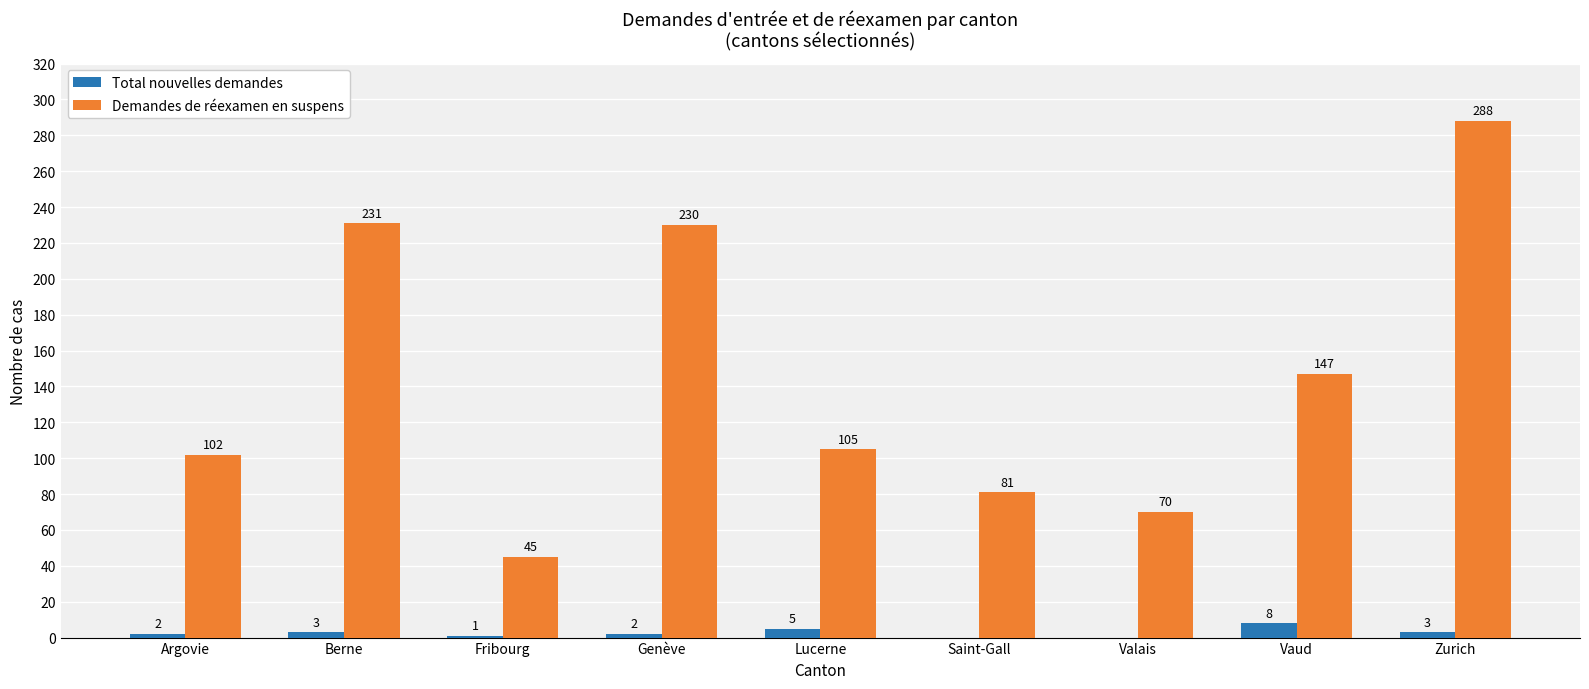

What is the sum of all Total nouvelles demandes values?

24